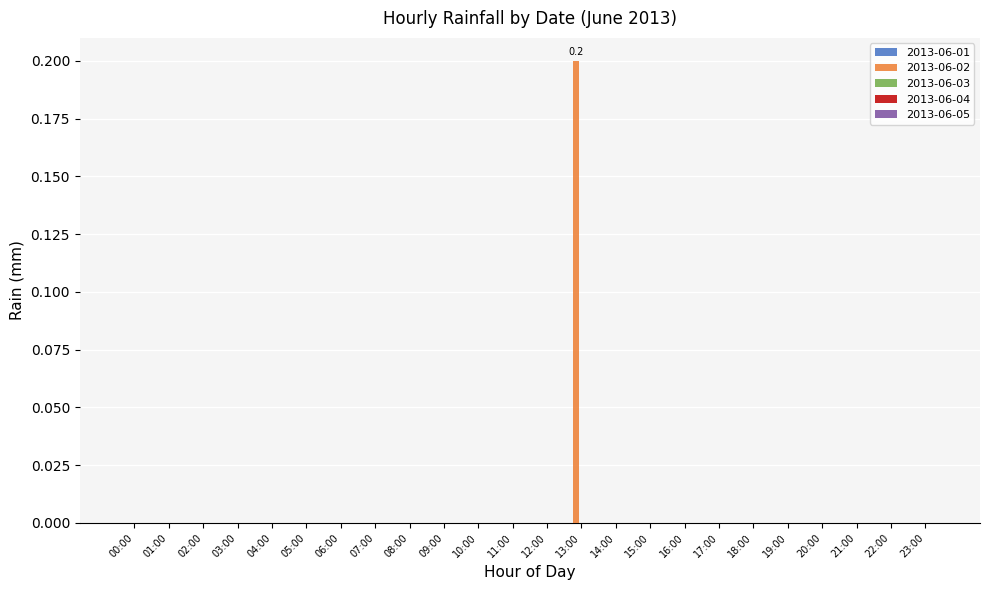

The chart shows a value of -0.1 at 20:00. True or false?

False